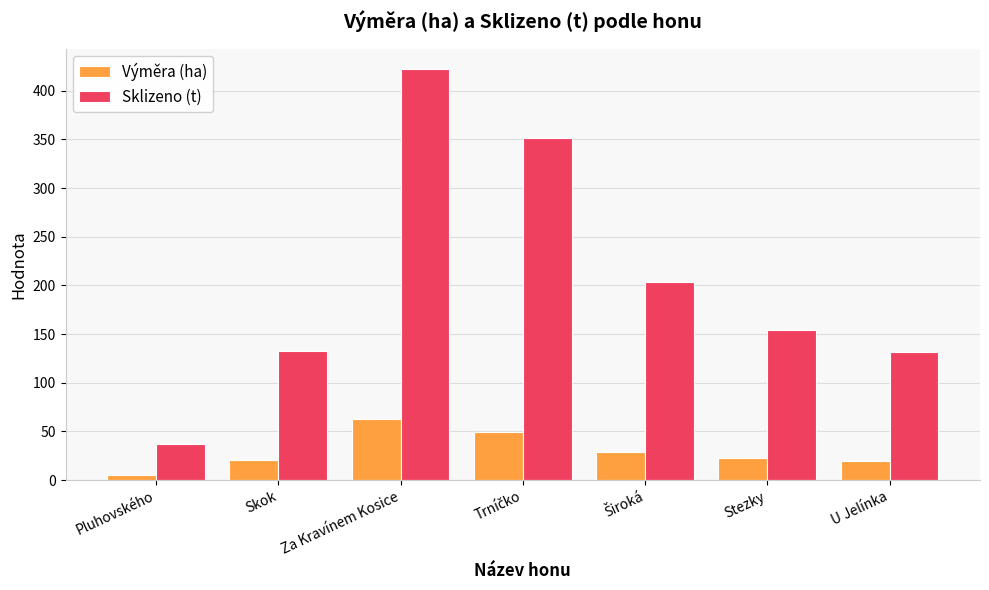

The value of Výměra (ha) at Skok is 20.4. True or false?

True